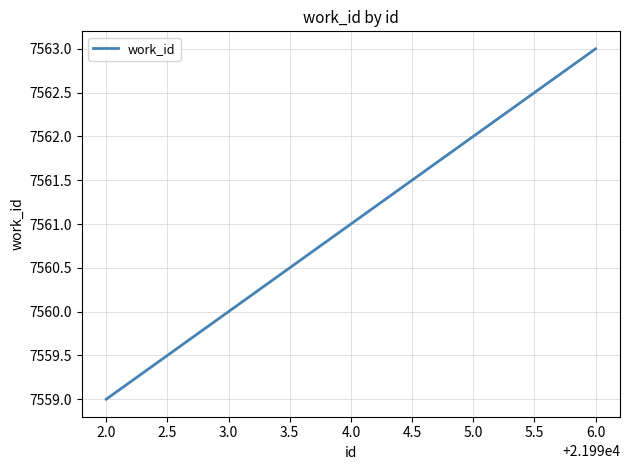

What is the change in value from 2.0 to 3.0?

+1